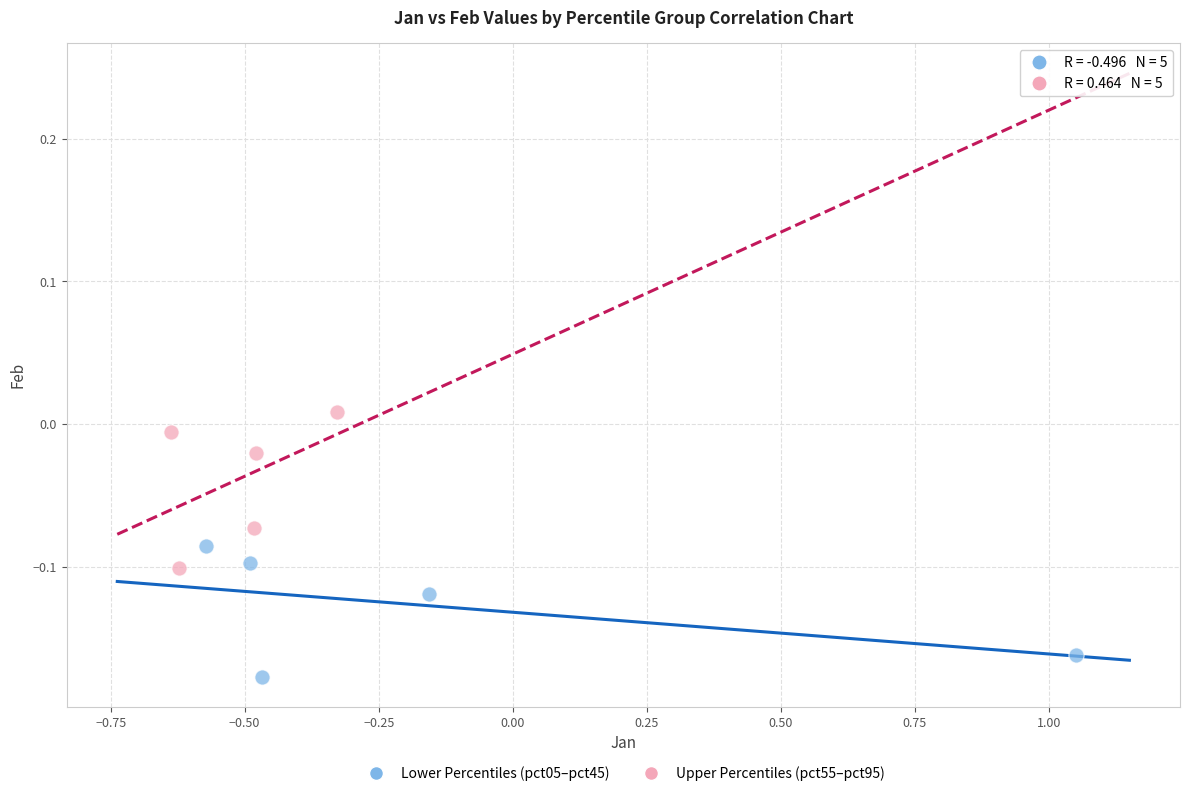

Which series reaches the minimum Y coordinate?

Lower Percentiles (pct05–pct45)